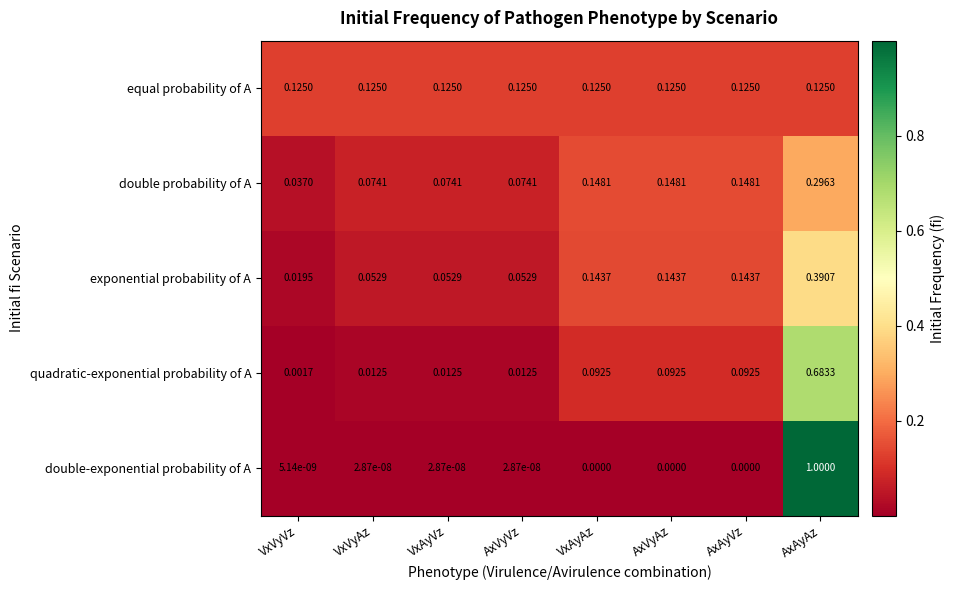

Which category has the highest value in the double probability of A series?

AxAyAz